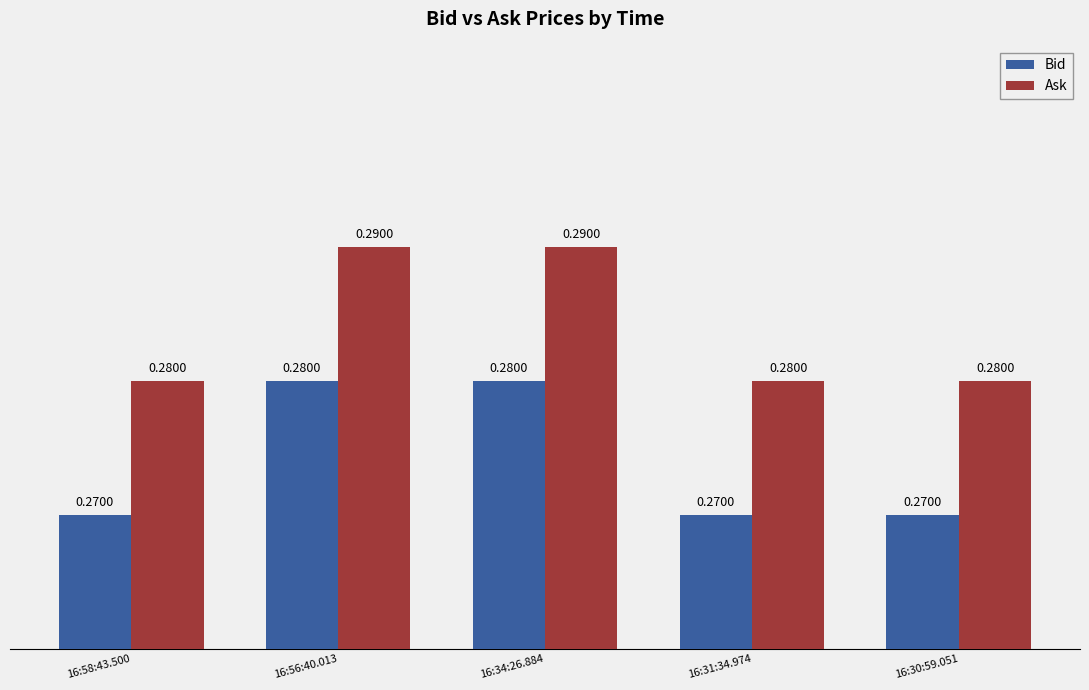

List the series in order of their peak value, lowest first.

Bid, Ask